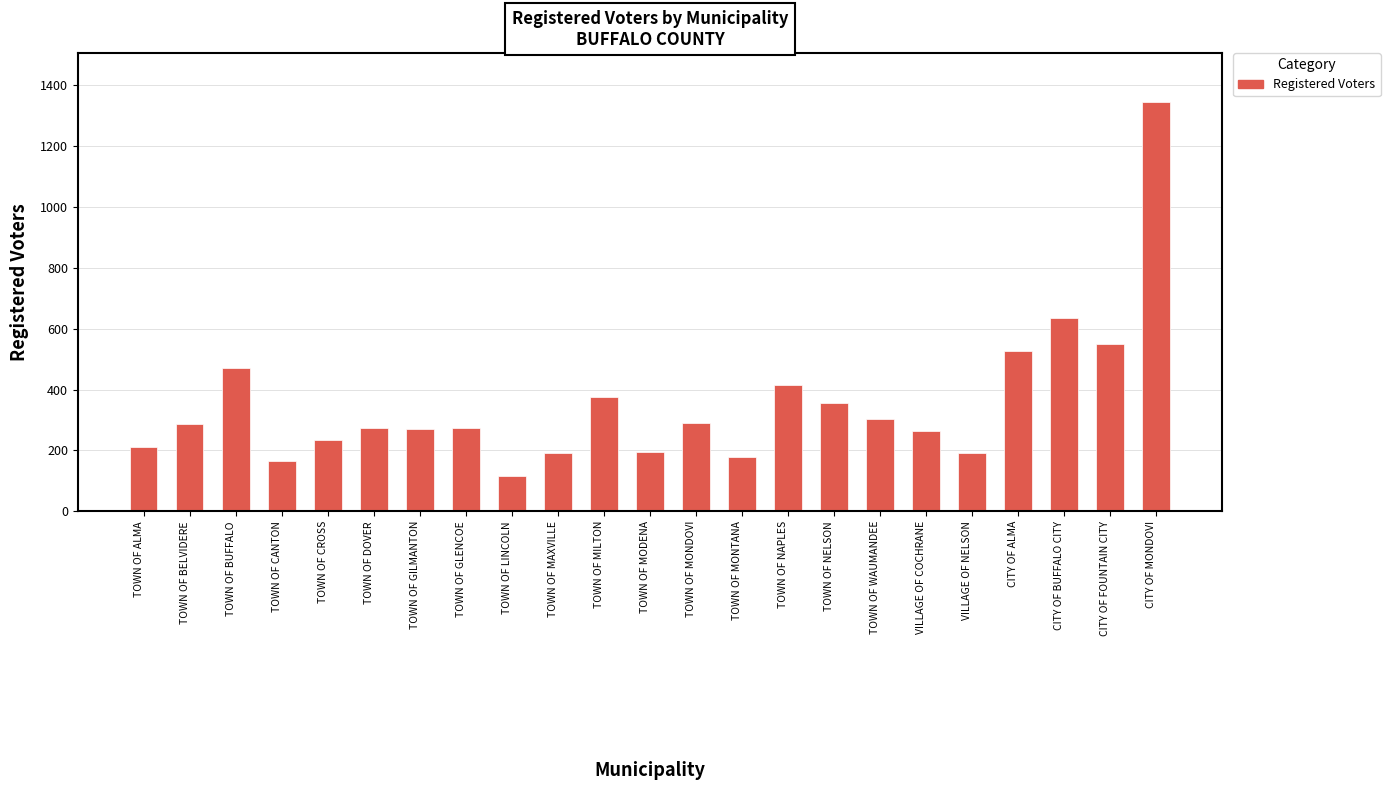

What is the ratio of the value at TOWN OF NAPLES to the value at TOWN OF MONTANA?

2.3